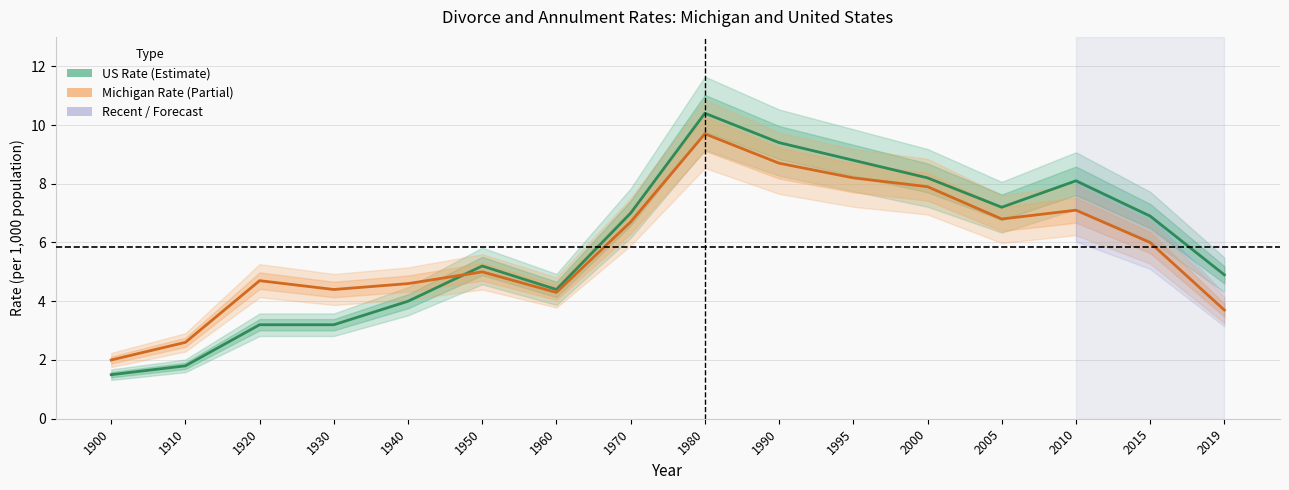

What are all the series names shown in the legend?

US Rate, Michigan Rate